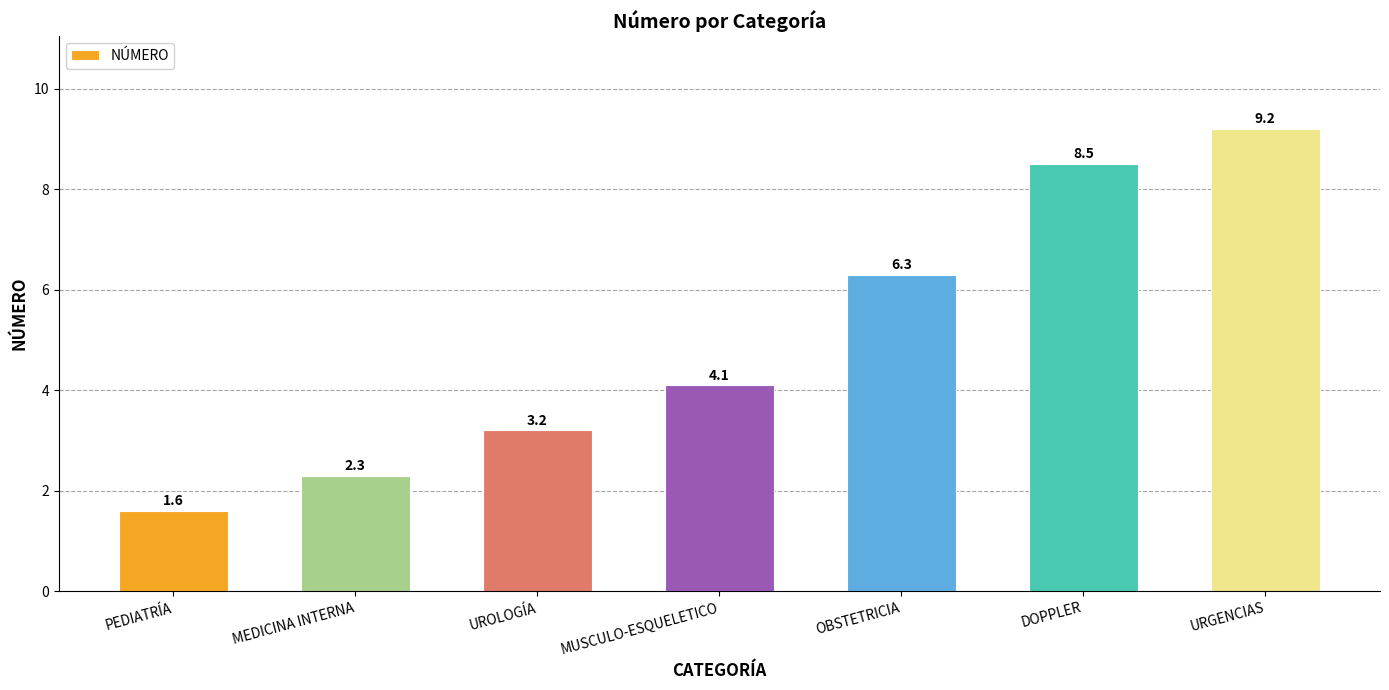

Are the bars grouped side by side (vs. stacked)?

No